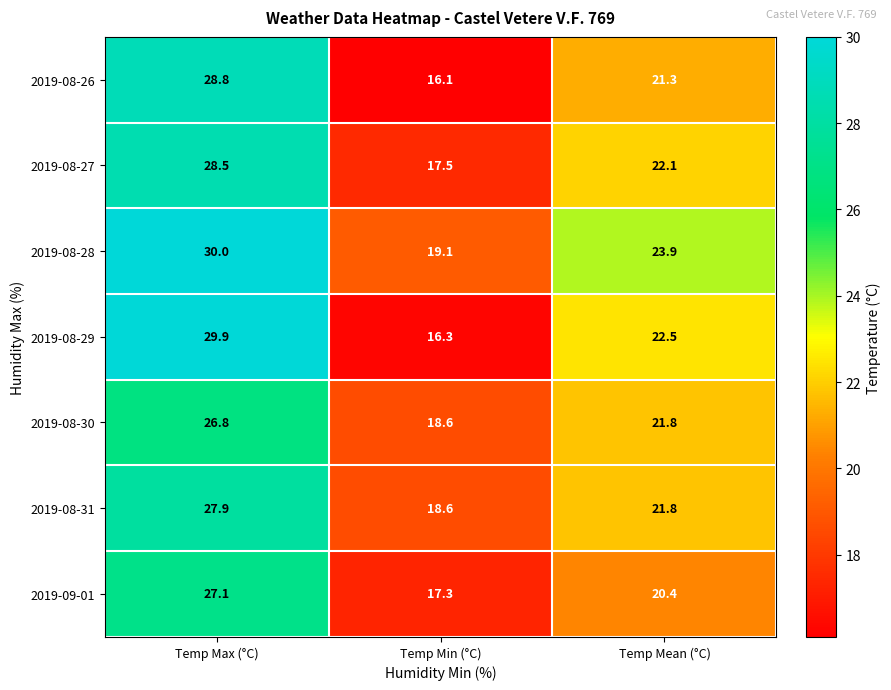

Reading left to right, what are all the values shown in this chart?

2019-08-26: Temp Max (°C)=28.8	Temp Min (°C)=16.1	Temp Mean (°C)=21.3
2019-08-27: Temp Max (°C)=28.5	Temp Min (°C)=17.5	Temp Mean (°C)=22.1
2019-08-28: Temp Max (°C)=30.0	Temp Min (°C)=19.1	Temp Mean (°C)=23.9
2019-08-29: Temp Max (°C)=29.9	Temp Min (°C)=16.3	Temp Mean (°C)=22.5
2019-08-30: Temp Max (°C)=26.8	Temp Min (°C)=18.6	Temp Mean (°C)=21.8
2019-08-31: Temp Max (°C)=27.9	Temp Min (°C)=18.6	Temp Mean (°C)=21.8
2019-09-01: Temp Max (°C)=27.1	Temp Min (°C)=17.3	Temp Mean (°C)=20.4